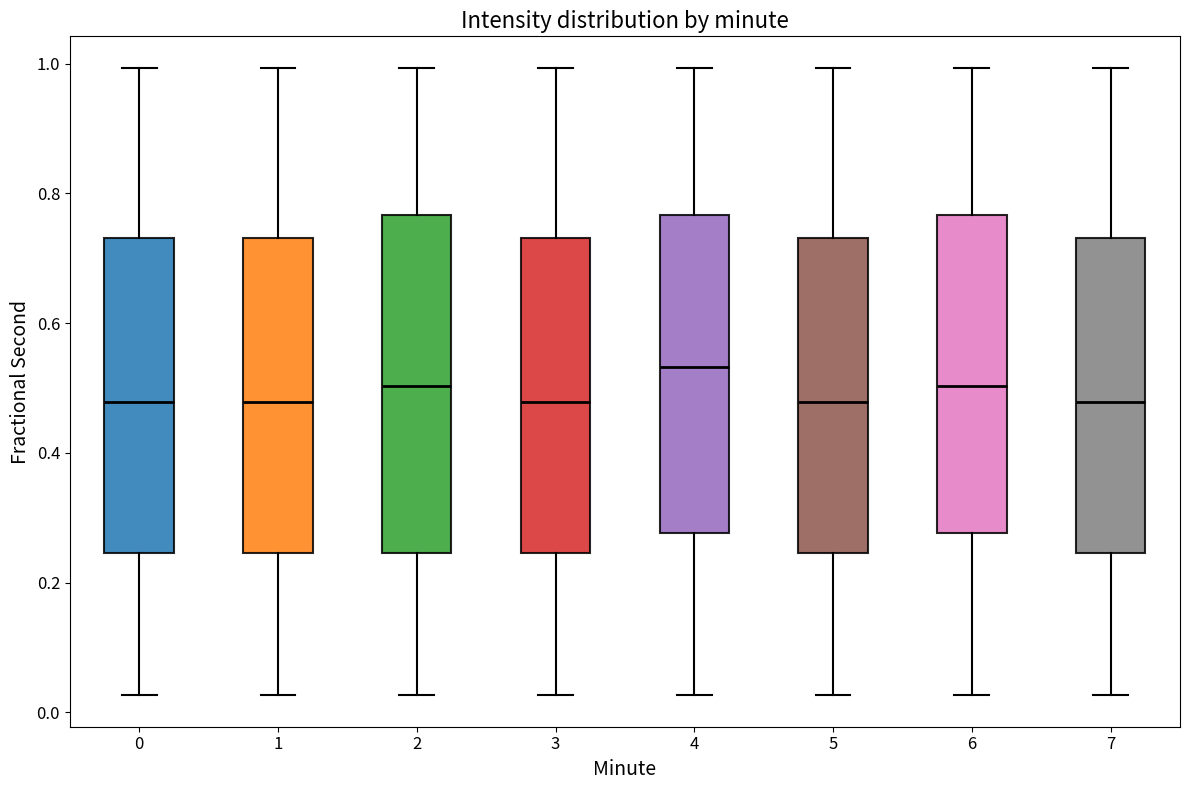

Comparing the boxes themselves (not the whiskers), which one is the tallest?

2